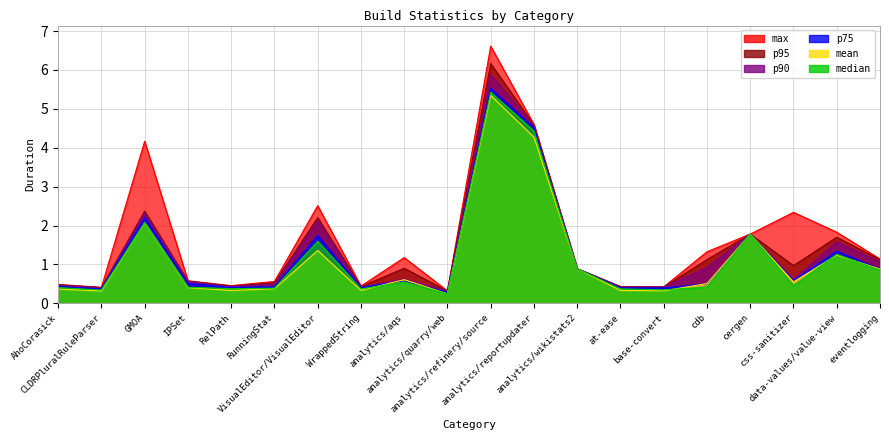

What is the label of the 10th point from the right?

analytics/refinery/source